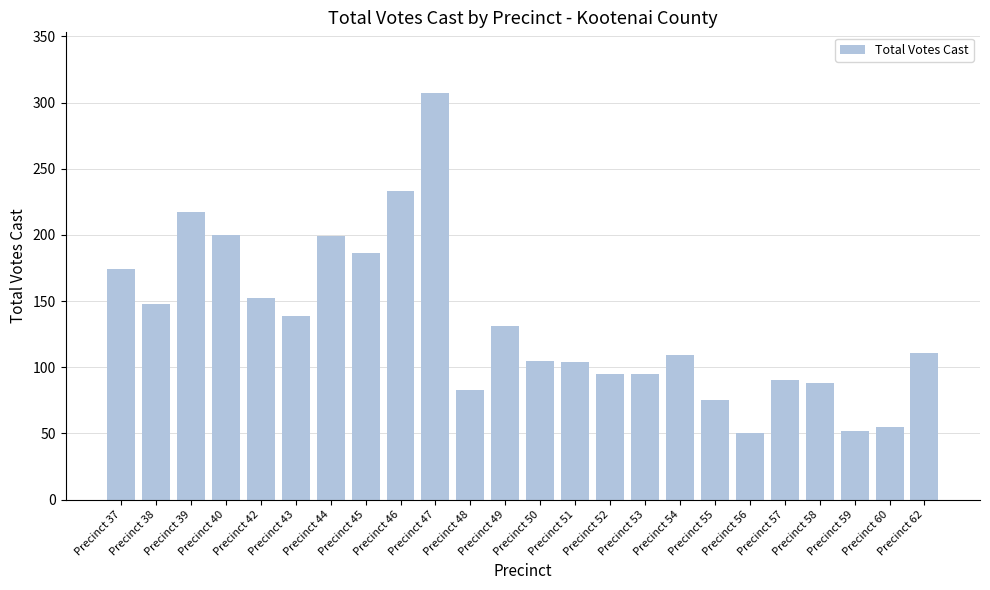

What is the value of the 21st bar from the left?

88